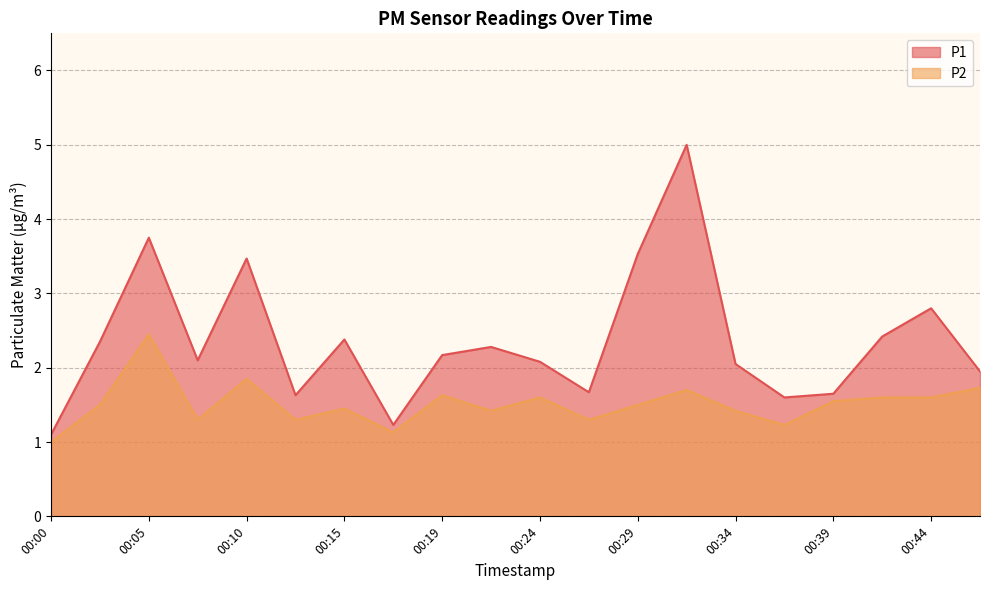

The P2 series shows 0.9 at 00:46. True or false?

False